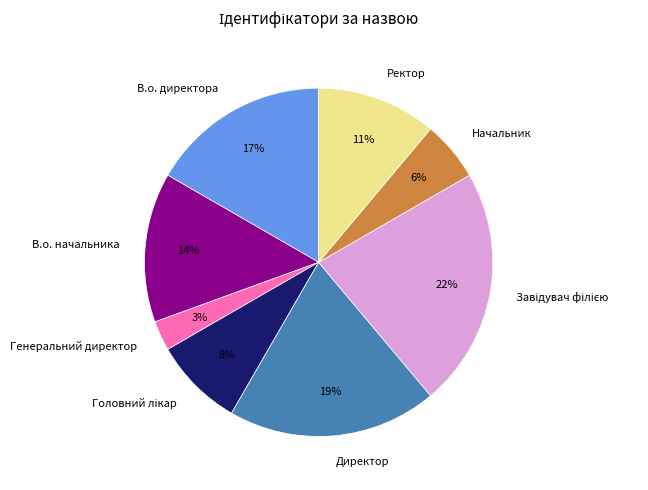

Combined, do Начальник and Ректор account for over 50%?

No